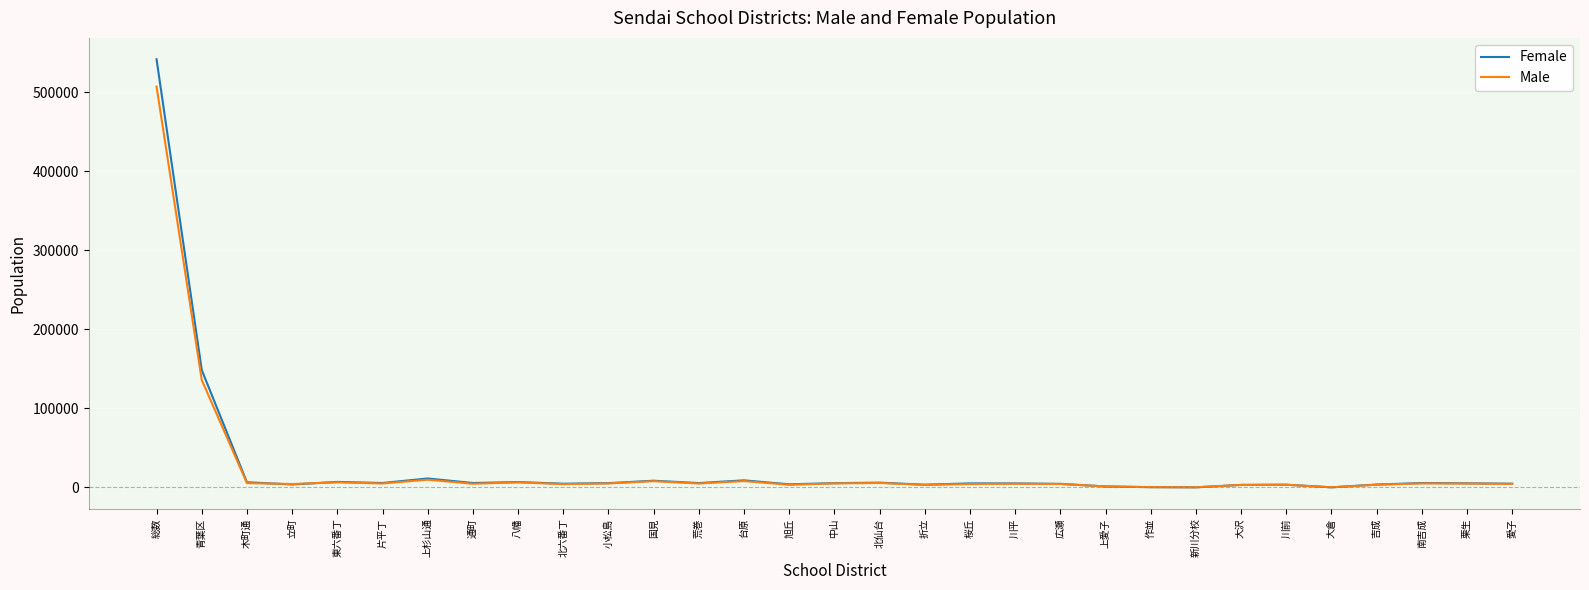

What is the total value across all series at 片平丁?

10682